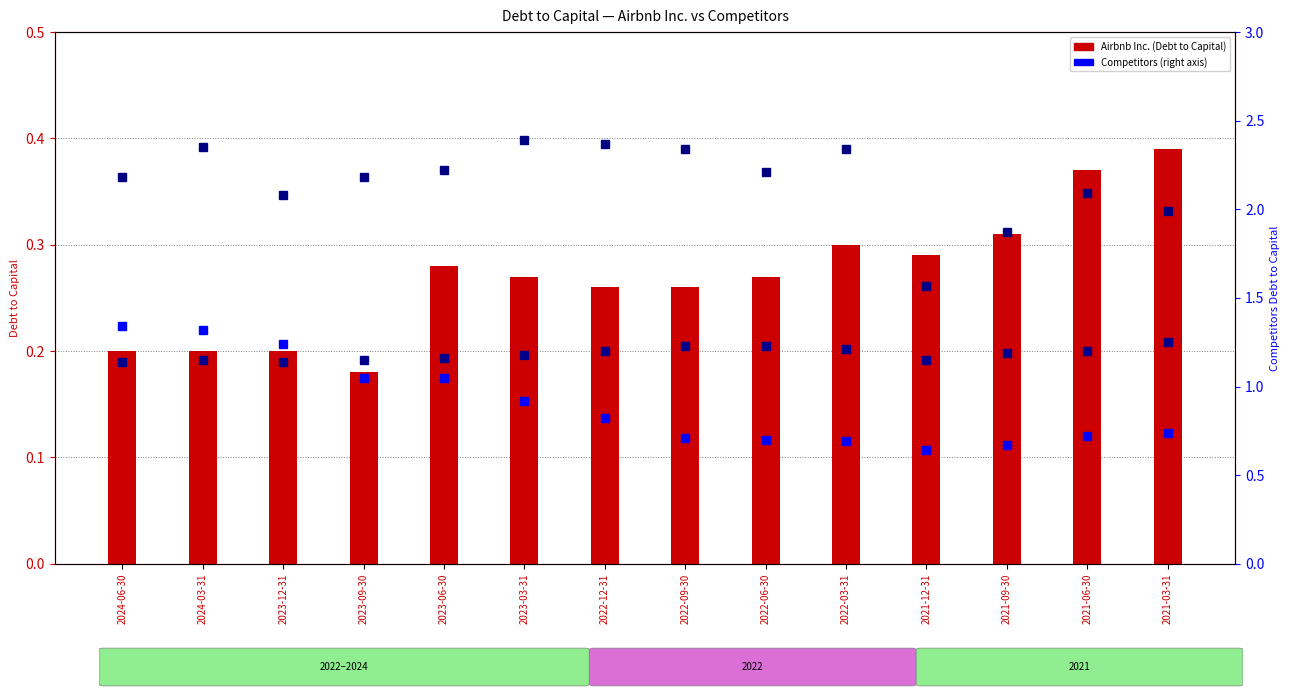

Reading left to right, list all the values displayed in this chart.

Airbnb Inc.: 2024-06-30=0.2	2024-03-31=0.2	2023-12-31=0.2	2023-09-30=0.2	2023-06-30=0.3	2023-03-31=0.3	2022-12-31=0.3	2022-09-30=0.3	2022-06-30=0.3	2022-03-31=0.3	2021-12-31=0.3	2021-09-30=0.3	2021-06-30=0.4	2021-03-31=0.4
Booking Holdings Inc.: 2024-06-30=1.3	2024-03-31=1.3	2023-12-31=1.2	2023-09-30=1.1	2023-06-30=1.1	2023-03-31=0.9	2022-12-31=0.8	2022-09-30=0.7	2022-06-30=0.7	2022-03-31=0.7	2021-12-31=0.6	2021-09-30=0.7	2021-06-30=0.7	2021-03-31=0.7
McDonald's Corp.: 2024-06-30=1.1	2024-03-31=1.1	2023-12-31=1.1	2023-09-30=1.1	2023-06-30=1.2	2023-03-31=1.2	2022-12-31=1.2	2022-09-30=1.2	2022-06-30=1.2	2022-03-31=1.2	2021-12-31=1.1	2021-09-30=1.2	2021-06-30=1.2	2021-03-31=1.2
Starbucks Corp.: 2024-06-30=2.2	2024-03-31=2.4	2023-12-31=2.1	2023-09-30=2.2	2023-06-30=2.2	2023-03-31=2.4	2022-12-31=2.4	2022-09-30=2.3	2022-06-30=2.2	2022-03-31=2.3	2021-12-31=1.6	2021-09-30=1.9	2021-06-30=2.1	2021-03-31=2.0